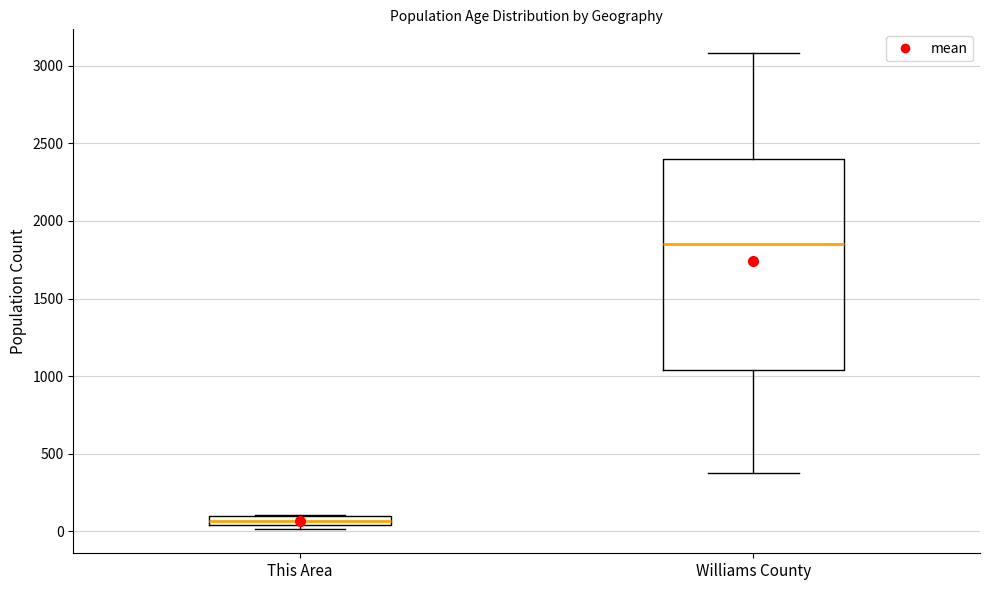

Comparing the boxes themselves (not the whiskers), which one is the tallest?

Williams County